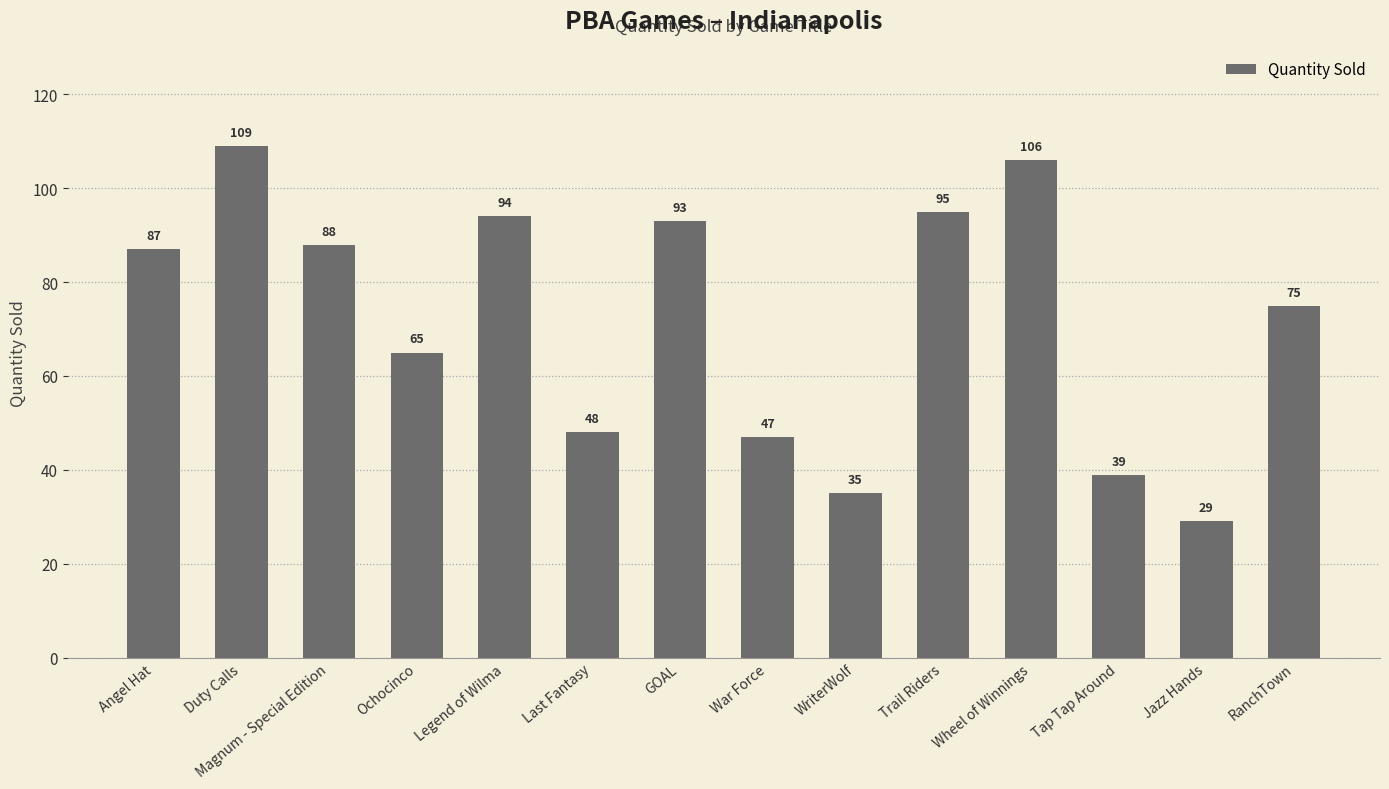

What position from the left is Tap Tap Around?

12